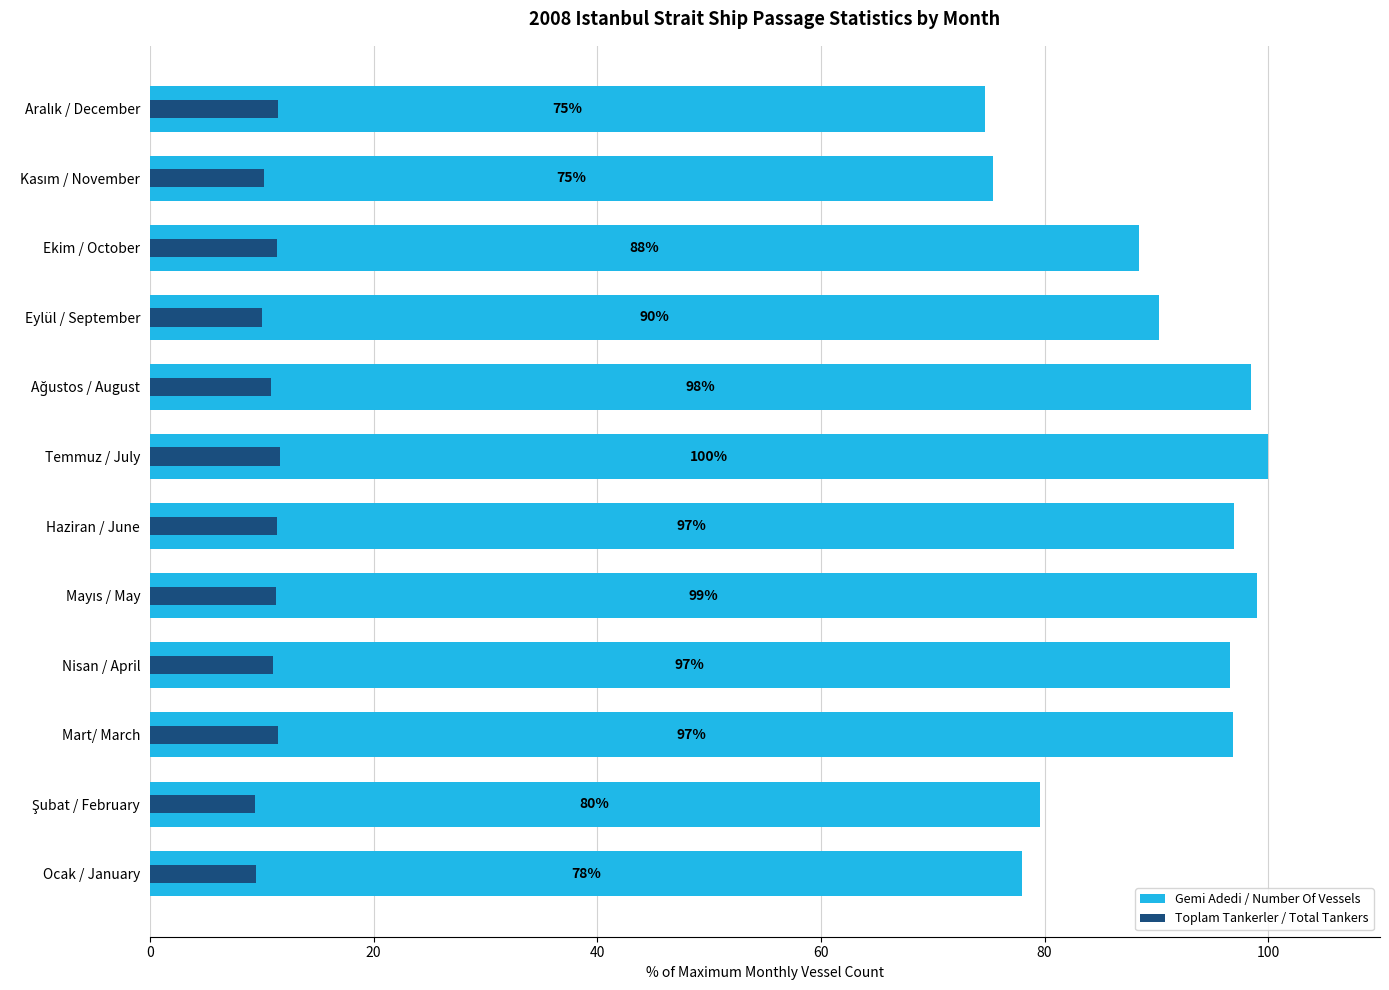

List the series in order of their peak value, lowest first.

Toplam Tankerler / Total Tankers, Gemi Adedi / Number Of Vessels